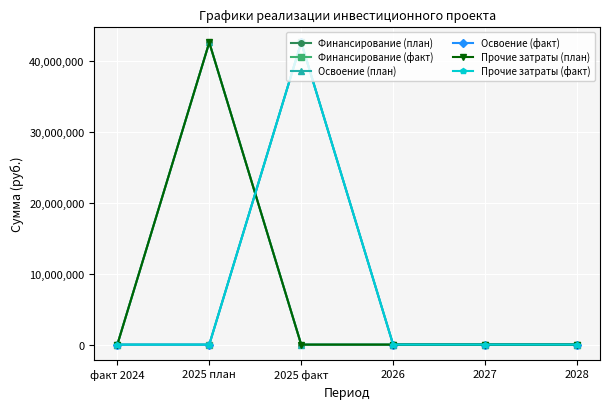

Reading right to left, extract all data points from this chart.

Финансирование (план): 0	0	0	0	42600000	0
Финансирование (факт): 0	0	0	42600000	0	0
Освоение (план): 0	0	0	0	42600000	0
Освоение (факт): 0	0	0	42600000	0	0
Прочие затраты (план): 0	0	0	0	42600000	0
Прочие затраты (факт): 0	0	0	42600000	0	0